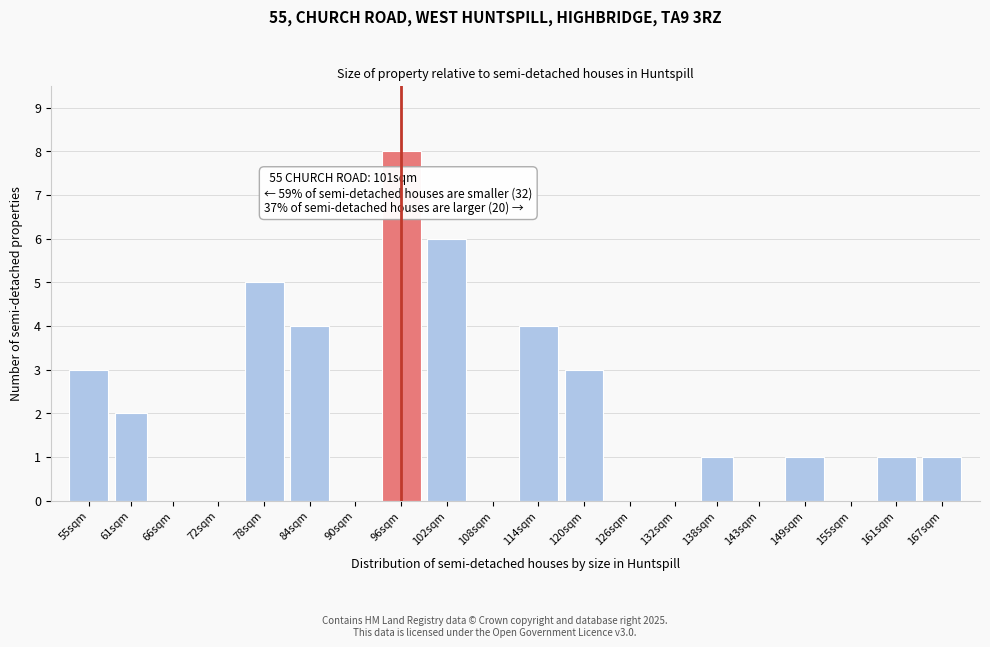

Reading left to right, extract all data points from this chart.

55sqm=3	61sqm=2	66sqm=0	72sqm=0	78sqm=5	84sqm=4	90sqm=0	96sqm=8	102sqm=6	108sqm=0	114sqm=4	120sqm=3	126sqm=0	132sqm=0	138sqm=1	143sqm=0	149sqm=1	155sqm=0	161sqm=1	167sqm=1